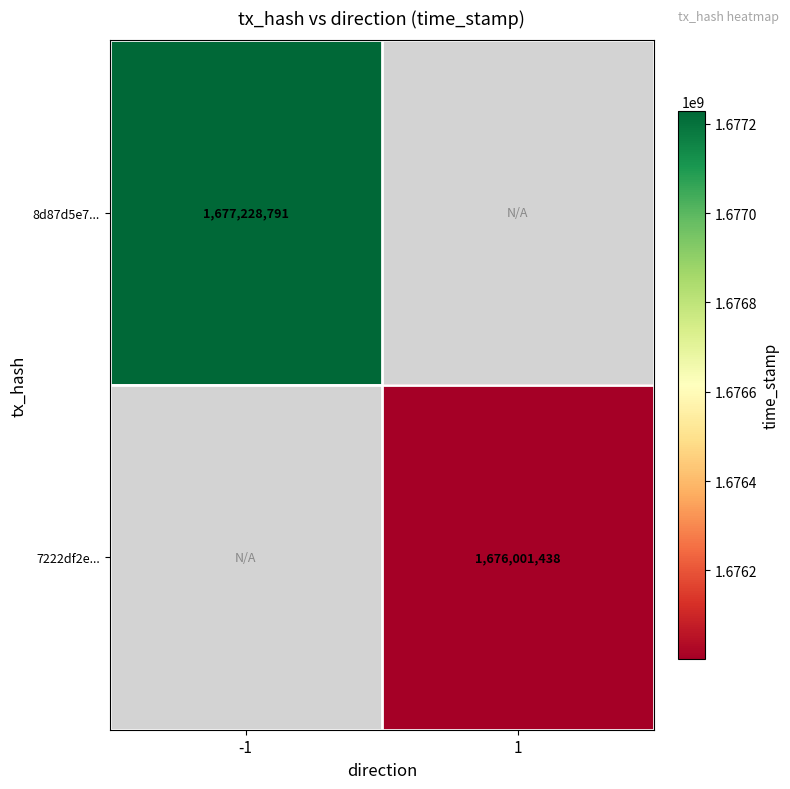

The 8d87d5e7... series shows 2382163931 at -1. True or false?

False